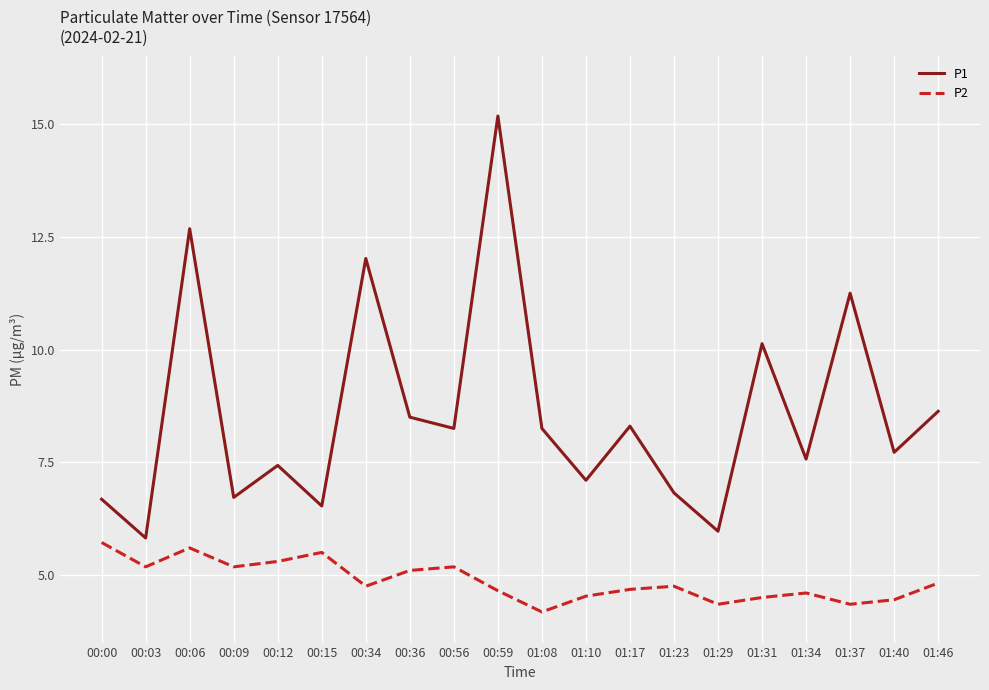

What is the sum of the P1 values at 00:36 and 00:15?

15.0